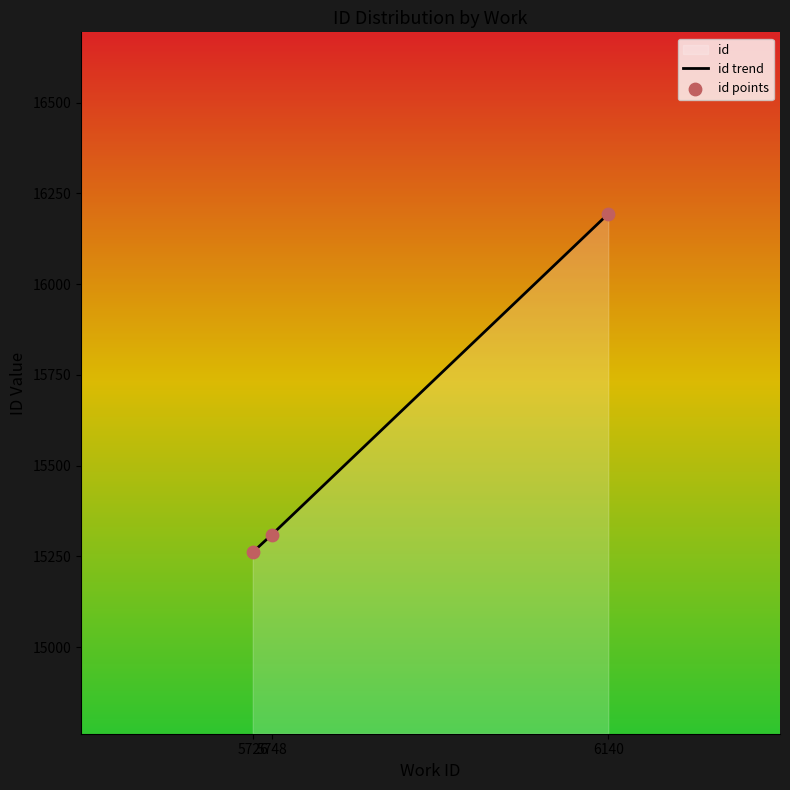

Between 5726 and 5748, which is larger?

5748